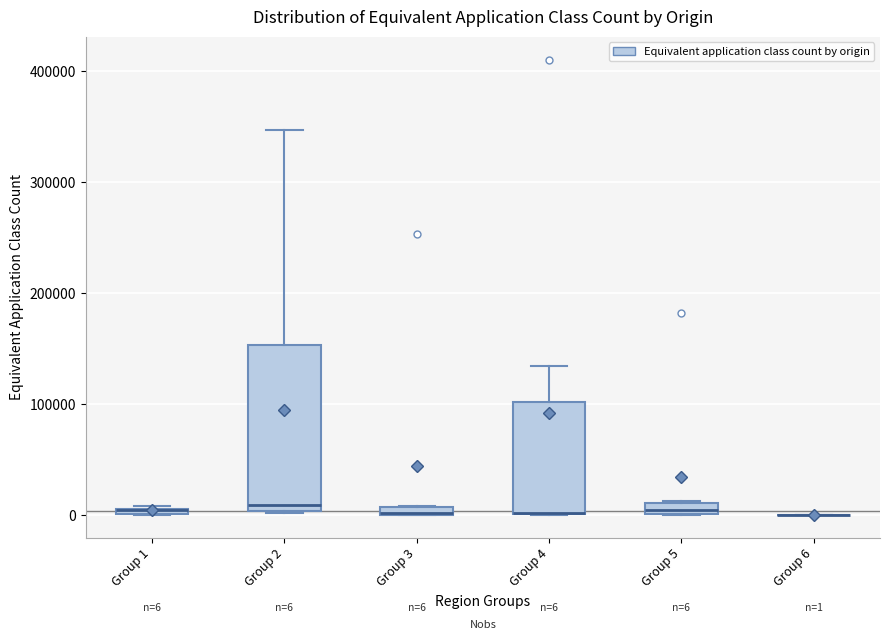

Which box is the tallest, from its lower edge to its upper edge?

Group 2